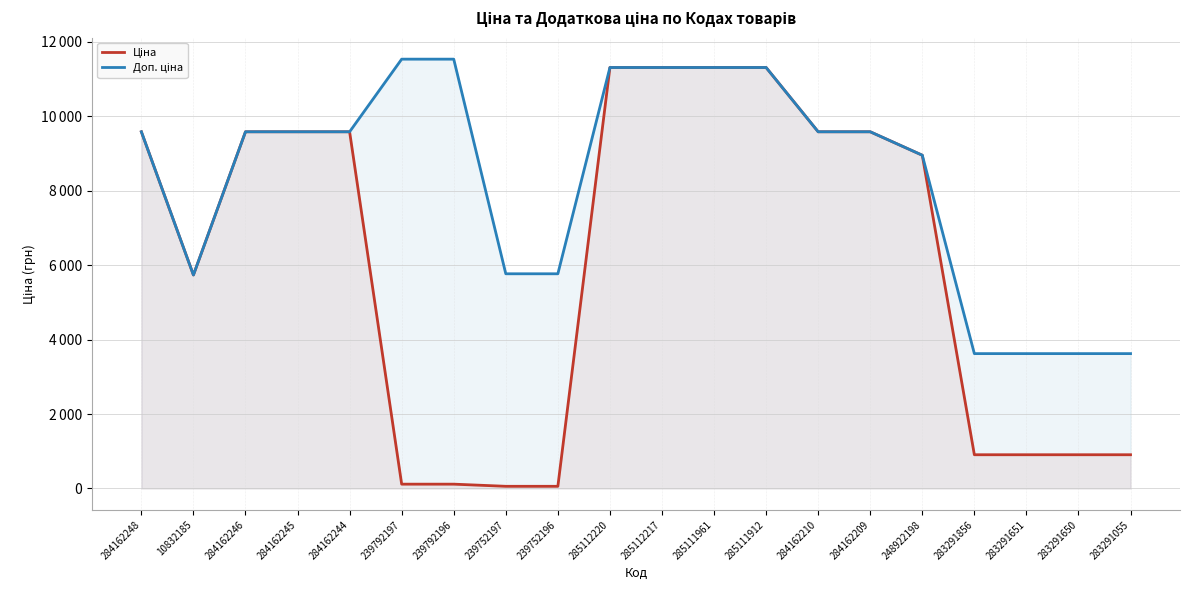

At which label does Ціна first exceed 9585?

284162248